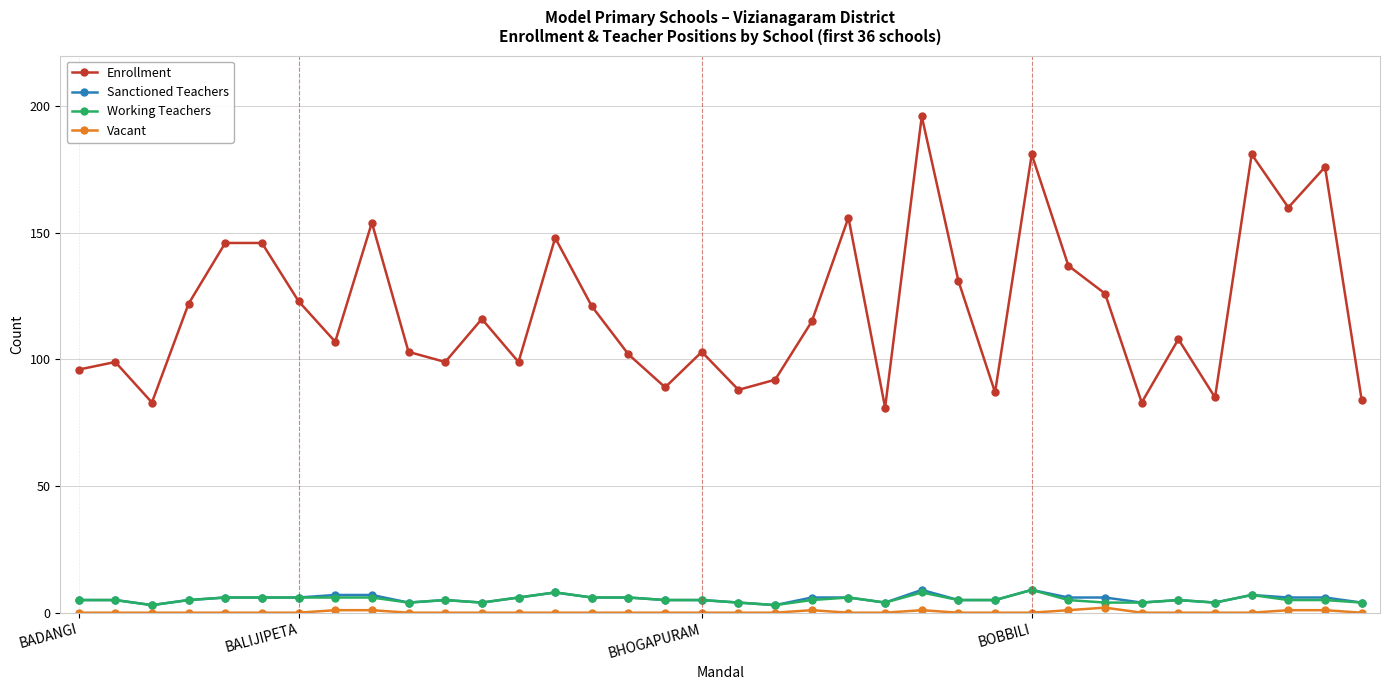

True or false: Working Teachers and Enrollment cross at least once.

False